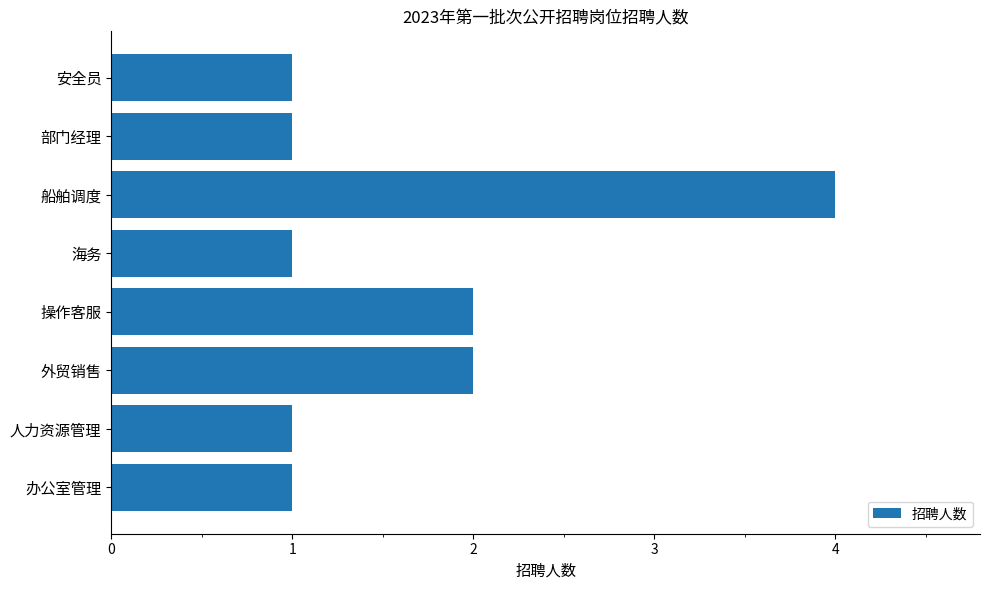

Reading bottom to top, list all the values displayed in this chart.

1	1	2	2	1	4	1	1